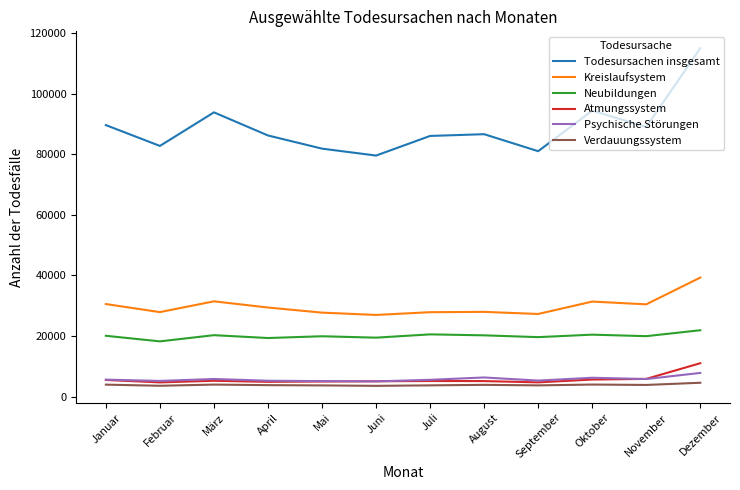

Which series has the largest range (max minus min)?

Todesursachen insgesamt